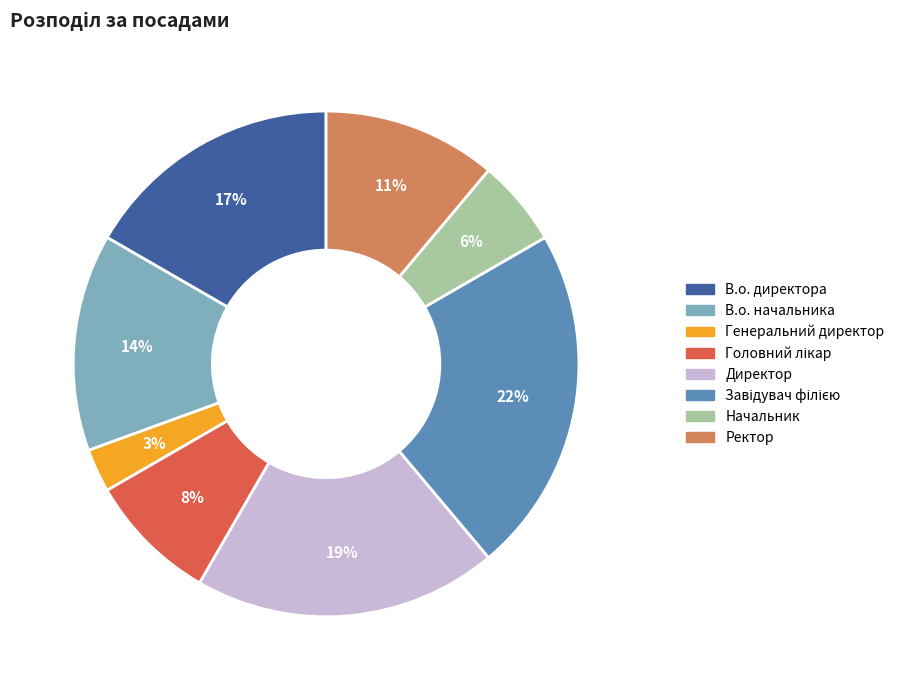

What is the ratio of the value at Директор to the value at В.о. начальника?

1.4